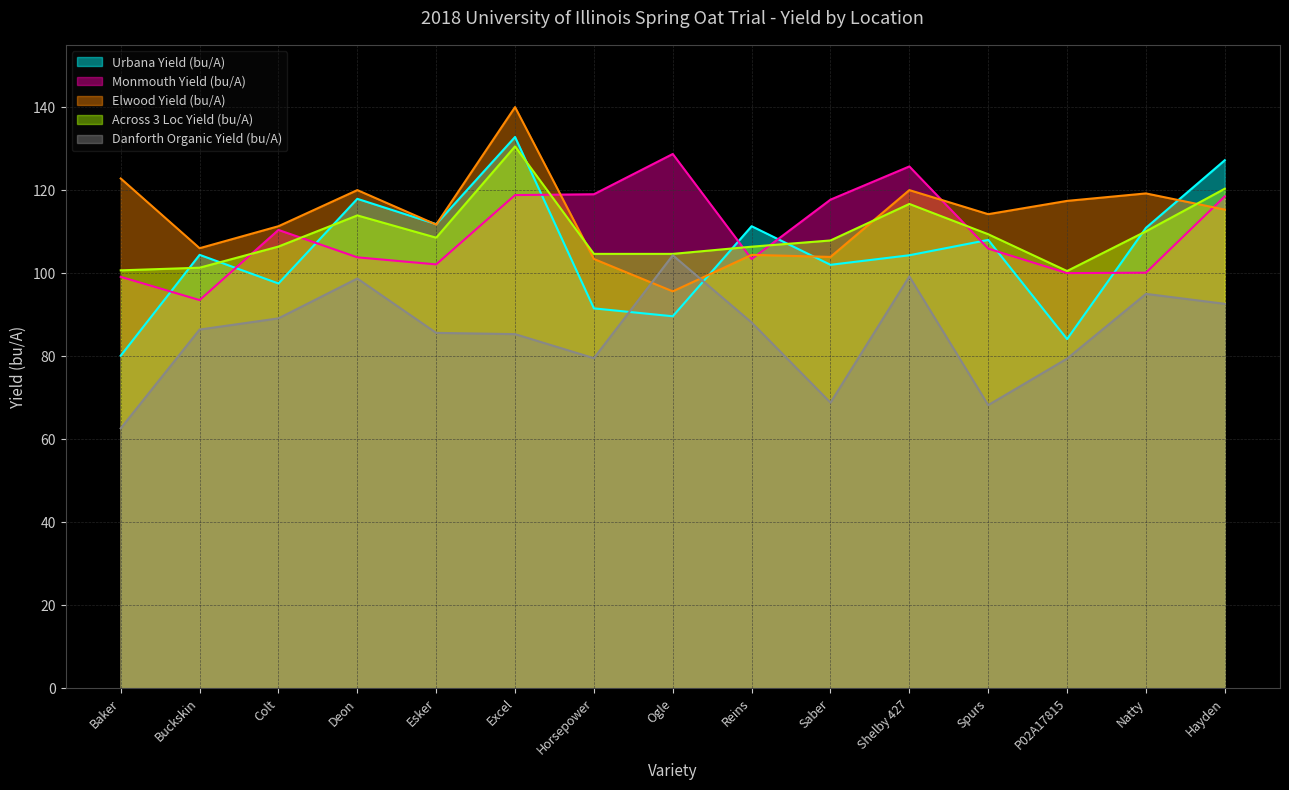

True or false: Elwood Yield (bu/A) and Danforth Organic Yield (bu/A) intersect in this chart.

True